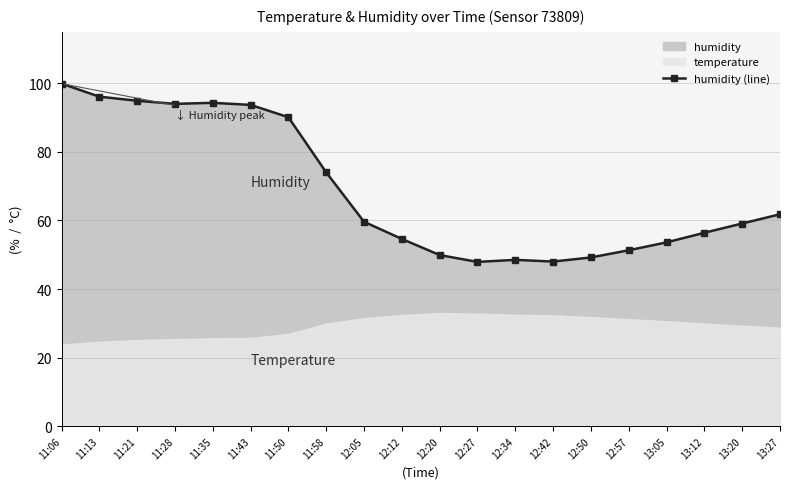

How many data points does each series have?

20